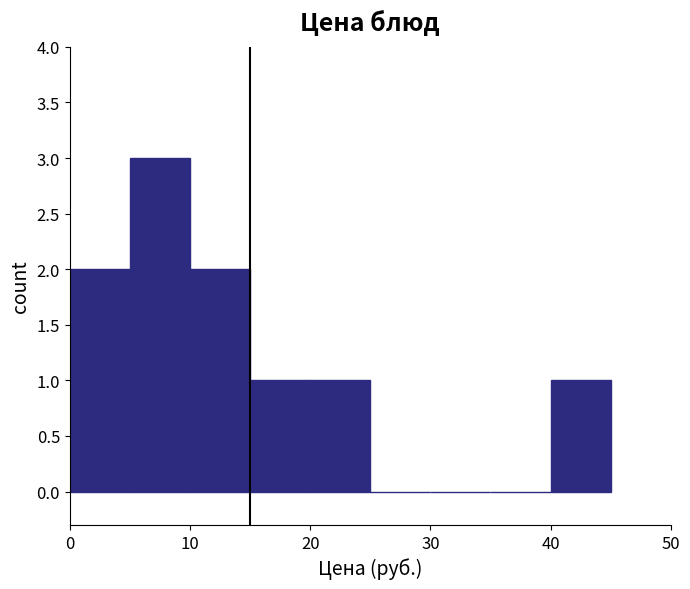

Which range on the x-axis has the tallest bar?

5 to 10